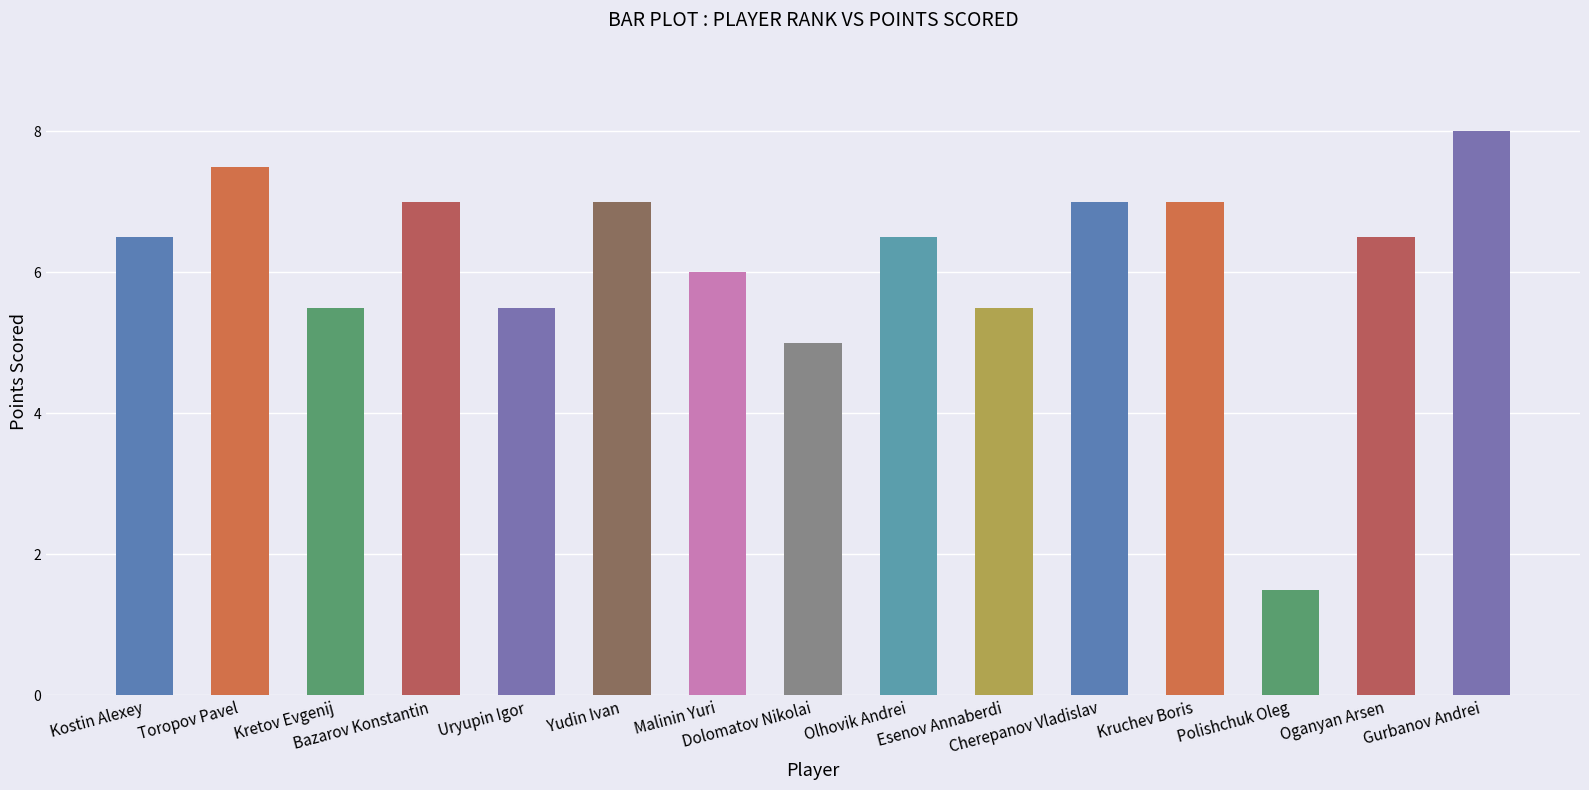

At which category does the chart reach its peak across all series?

15